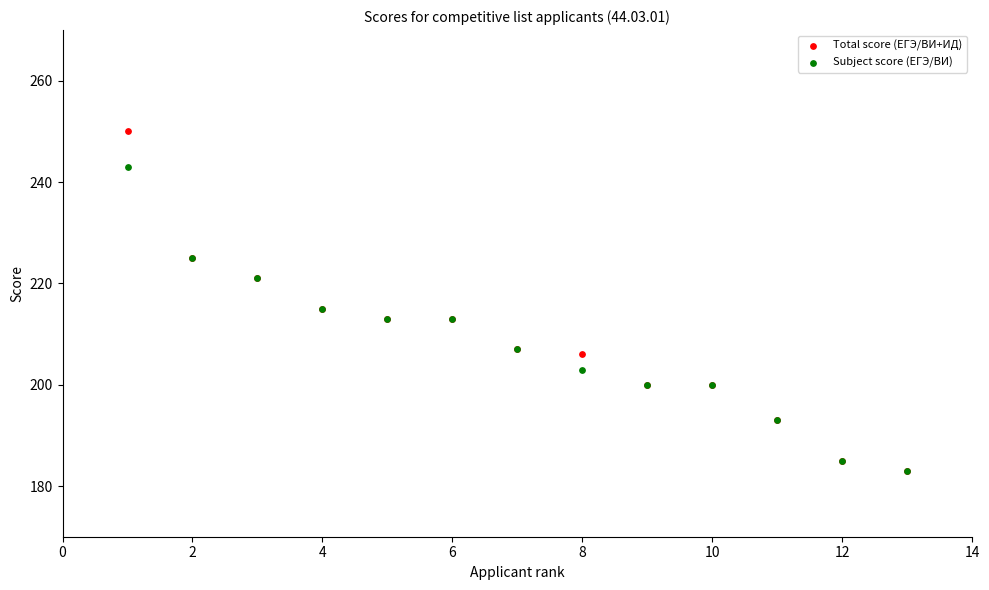

What are all the series names shown in the legend?

Total score (ЕГЭ/ВИ+ИД), Subject score (ЕГЭ/ВИ)